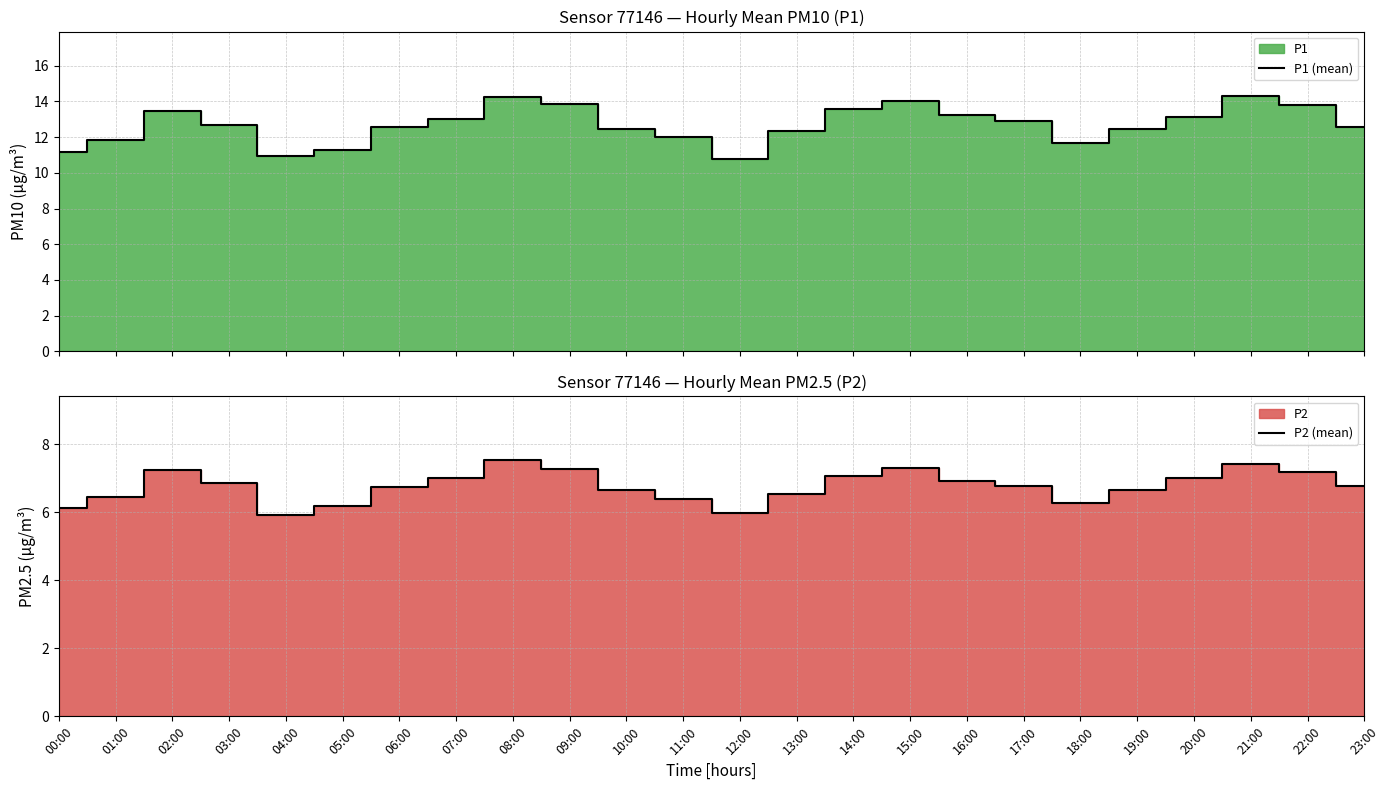

How many interior local valleys does the P2 (mean) series have?

3